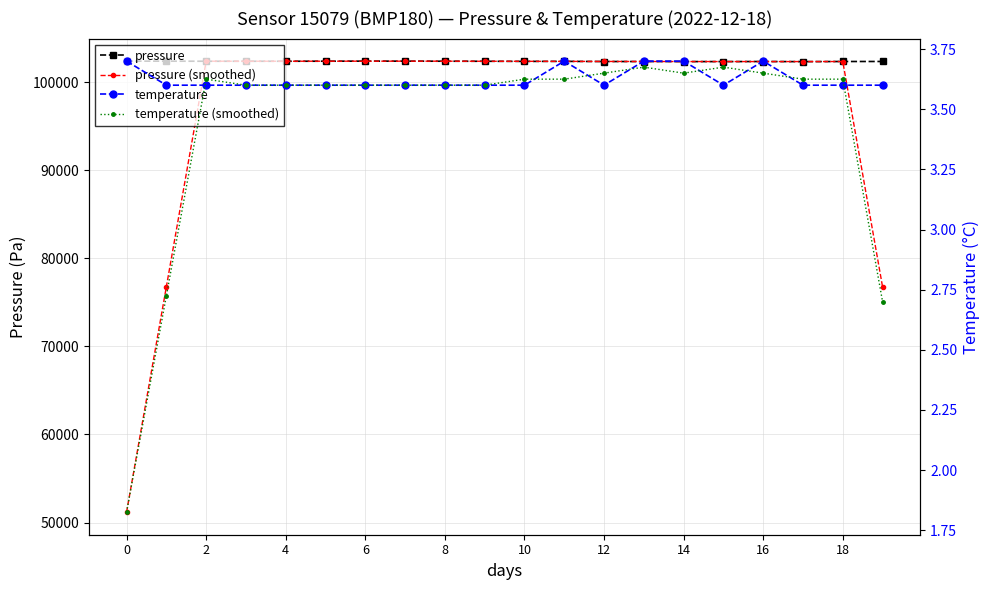

Which series has the largest total across all categories?

pressure